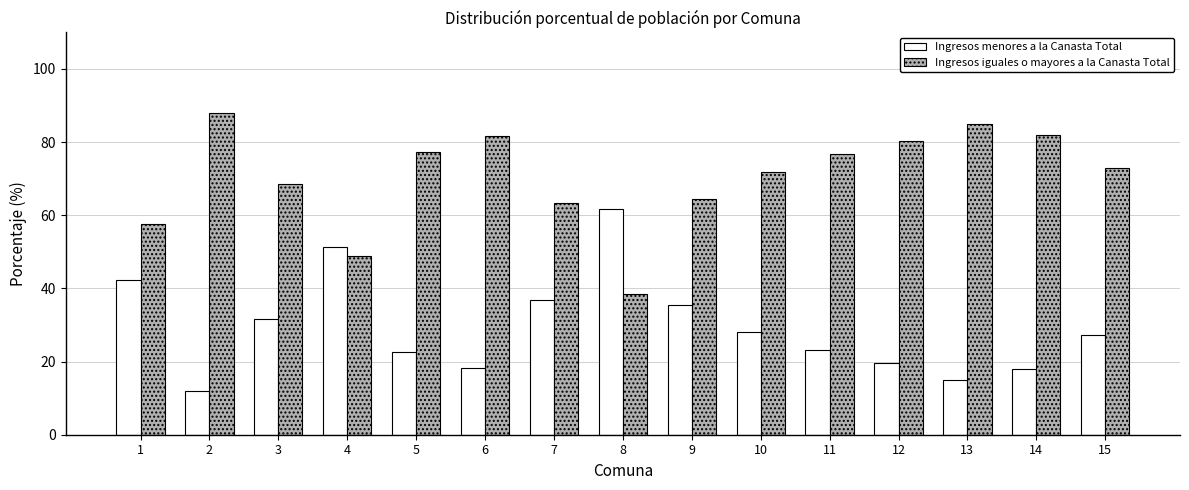

What is the maximum value for Ingresos iguales o mayores a la Canasta Total?

87.9